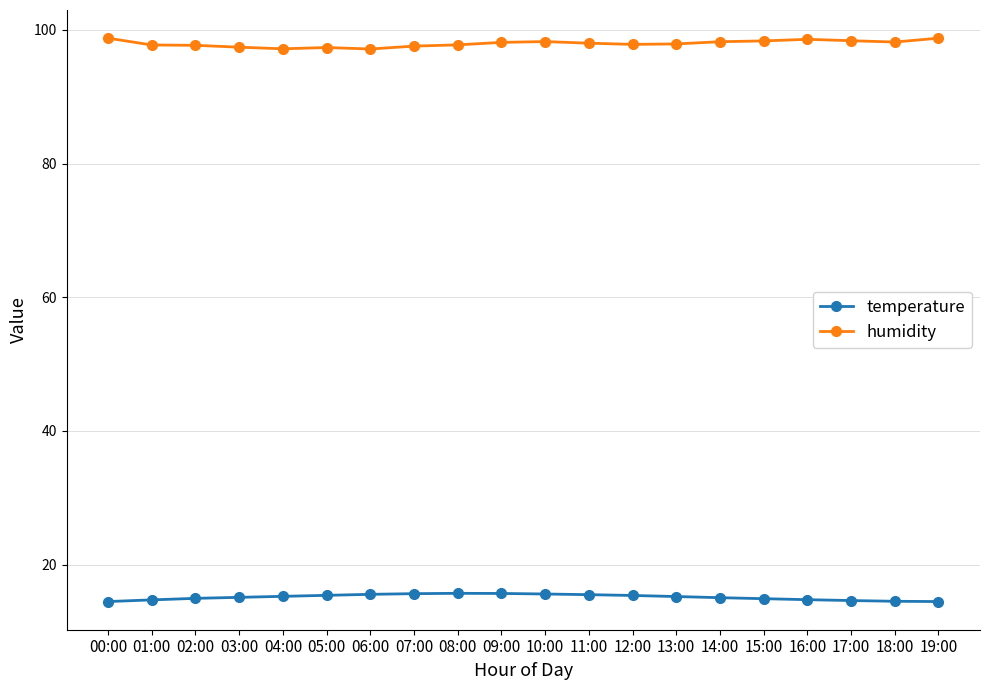

The humidity series shows 97.1 at 06:00. True or false?

True